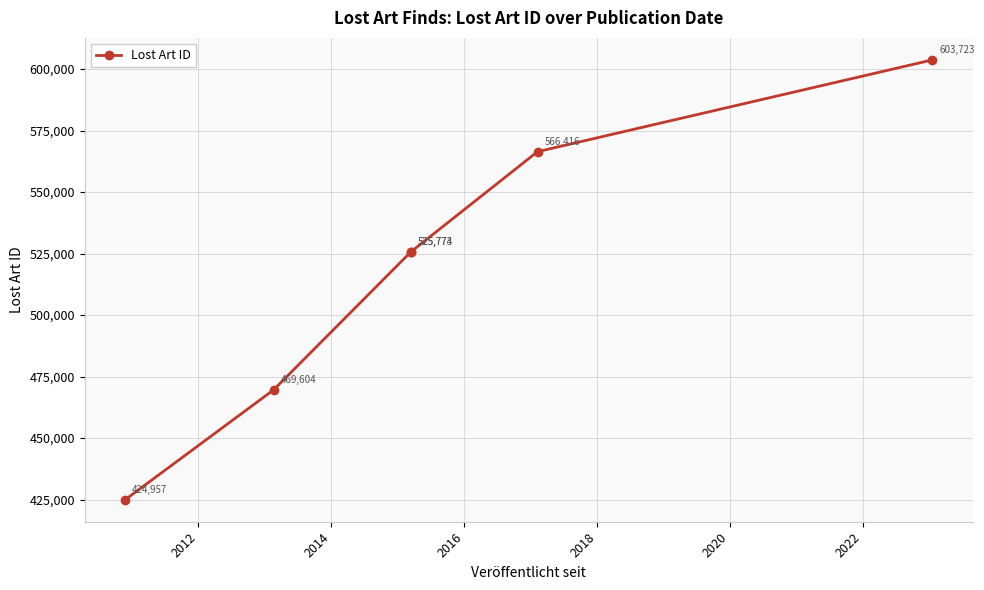

What is the average value?

519374